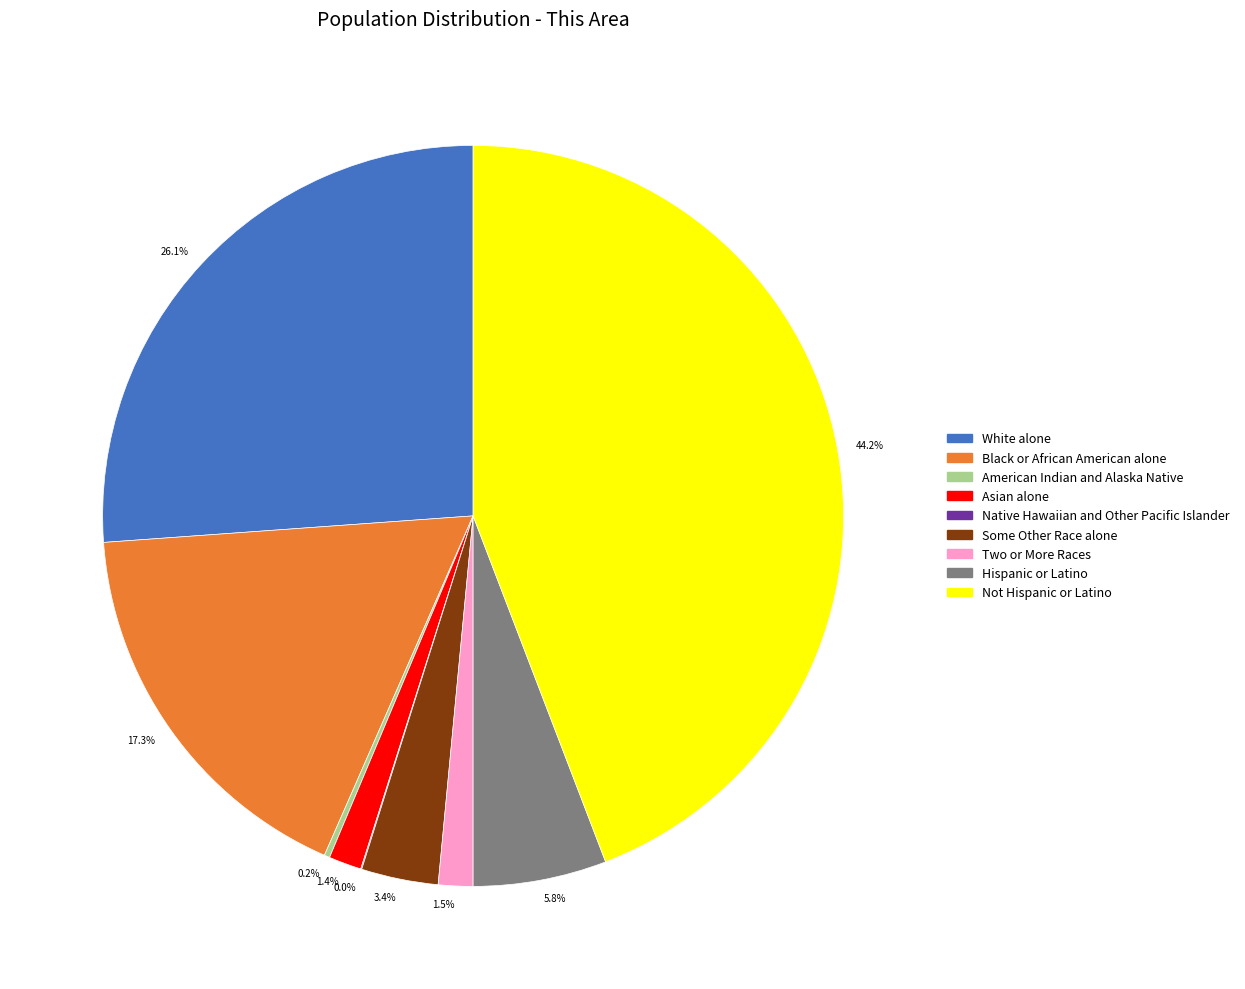

Which slice is the largest?

Not Hispanic or Latino